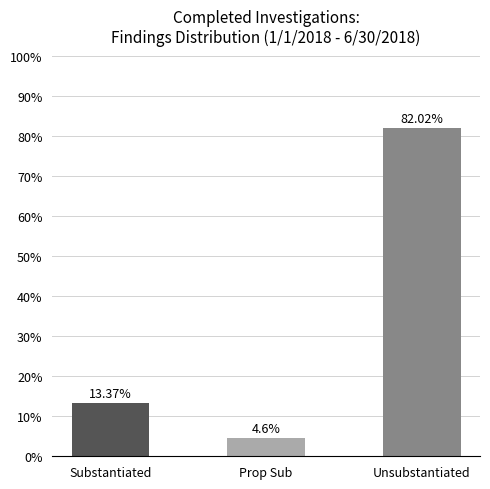

What is the label of the 1st bar from the left?

Substantiated